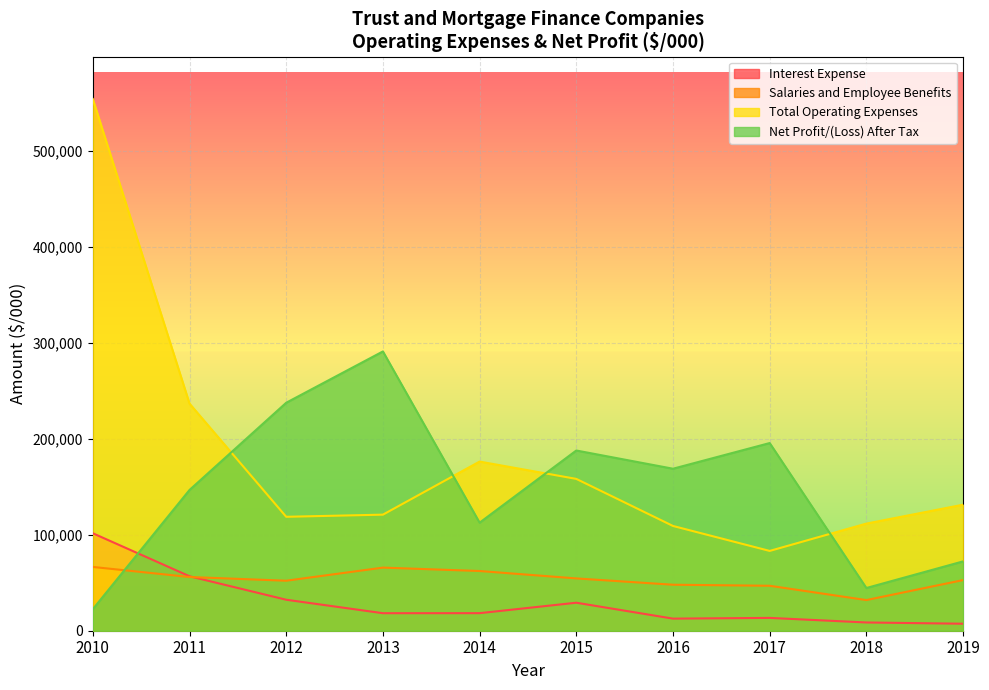

True or false: Interest Expense has more than 0 interior local peaks.

True